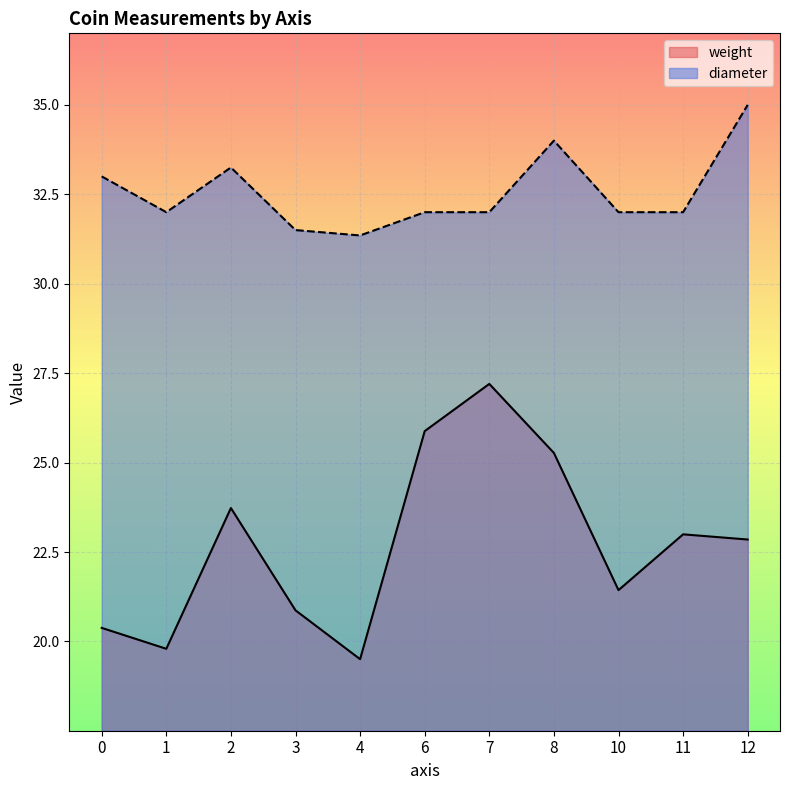

At which category does the chart reach its minimum across all series?

4